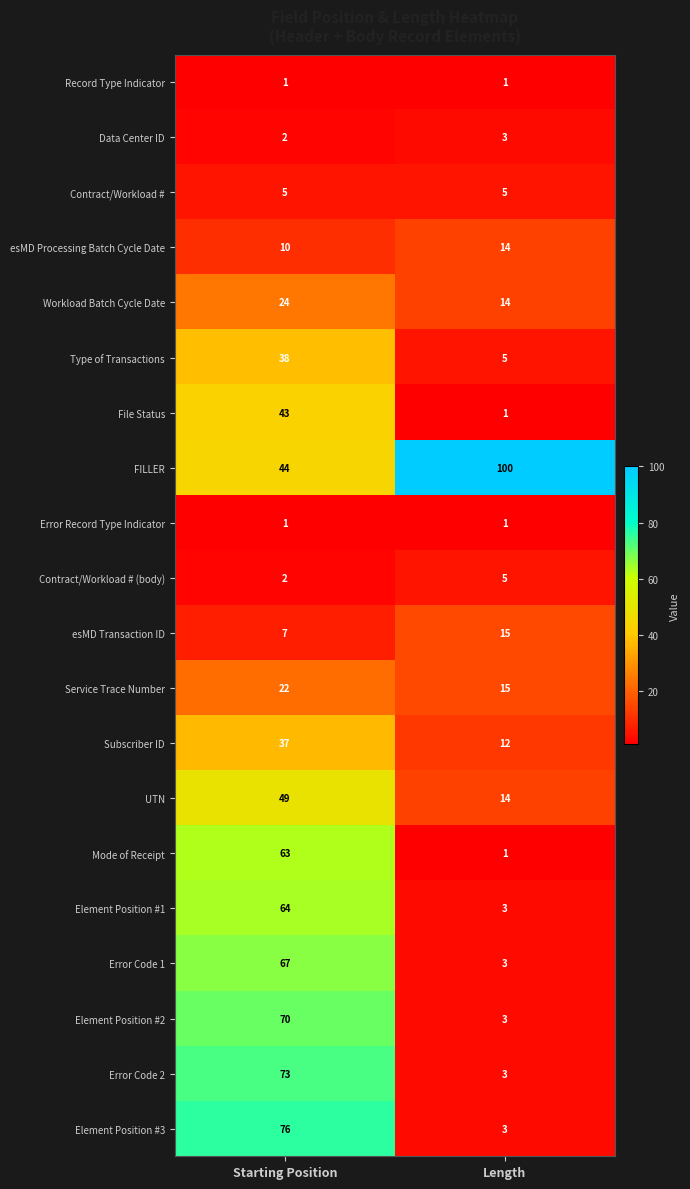

At which category is the sum across all series the highest?

Starting Position